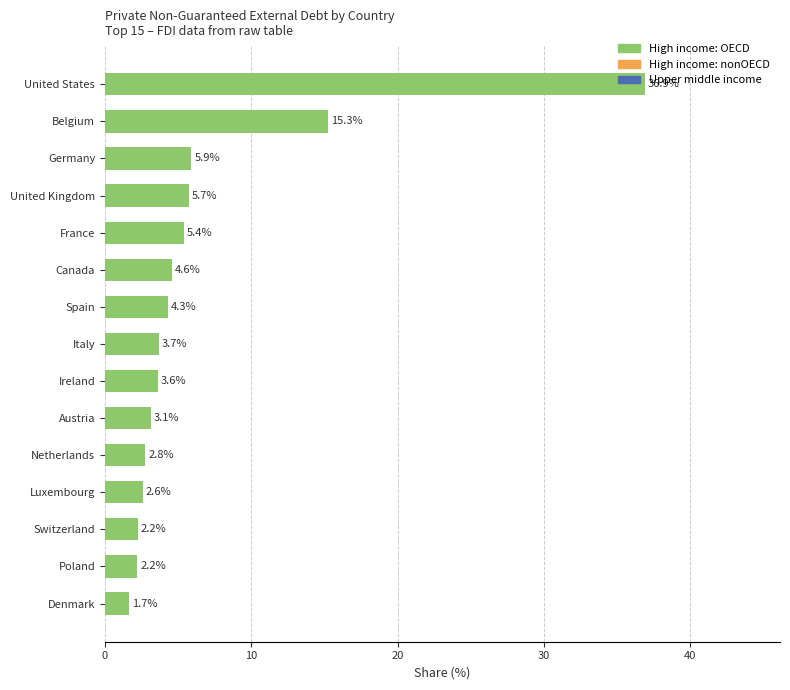

Approximately how many times larger is the value at Poland compared to Denmark?

1.3